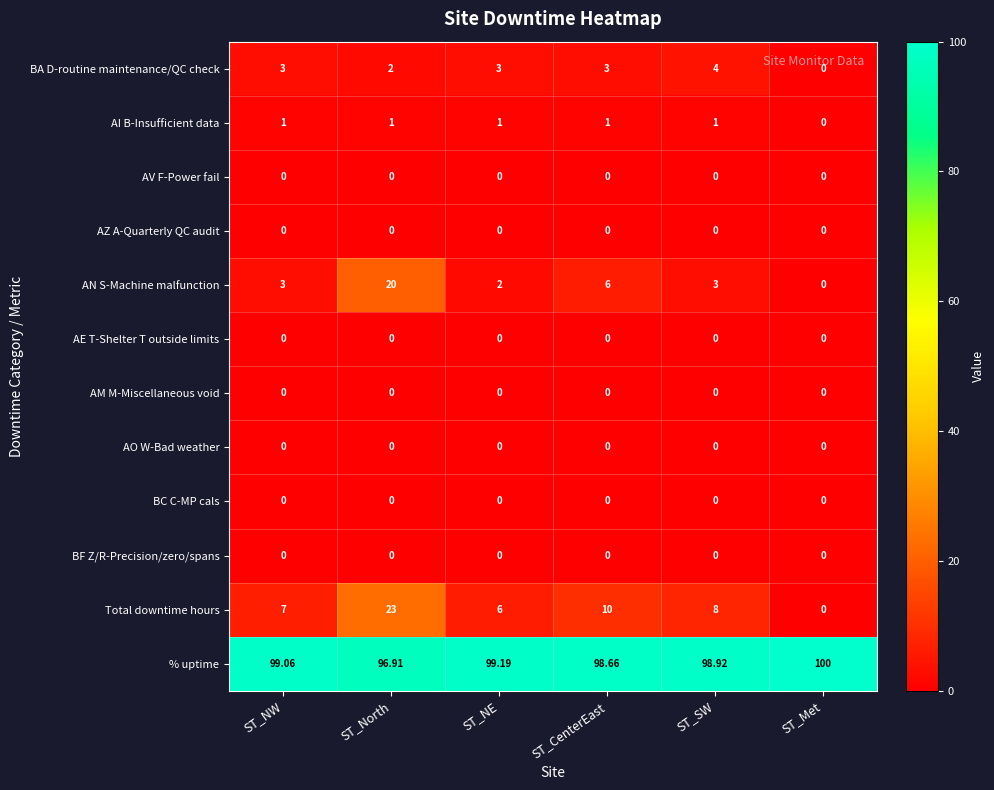

Which series has the largest range (max minus min)?

Total downtime hours